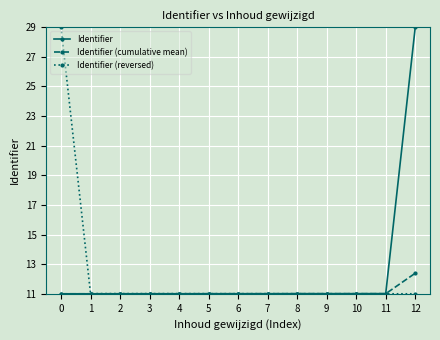

What is the difference between the maximum and second lowest values in the Identifier (reversed) series?

18.0